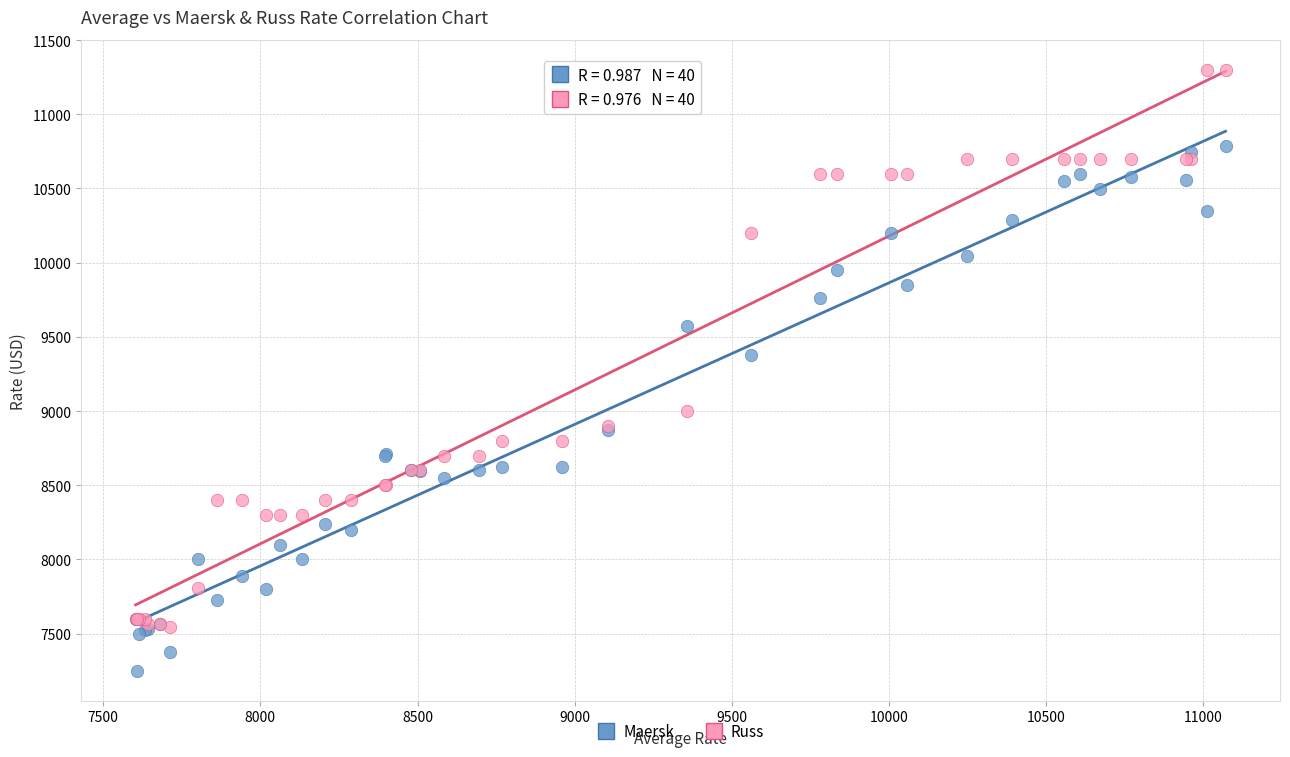

In the Russ series, what Y value is closest to 9420?

9000